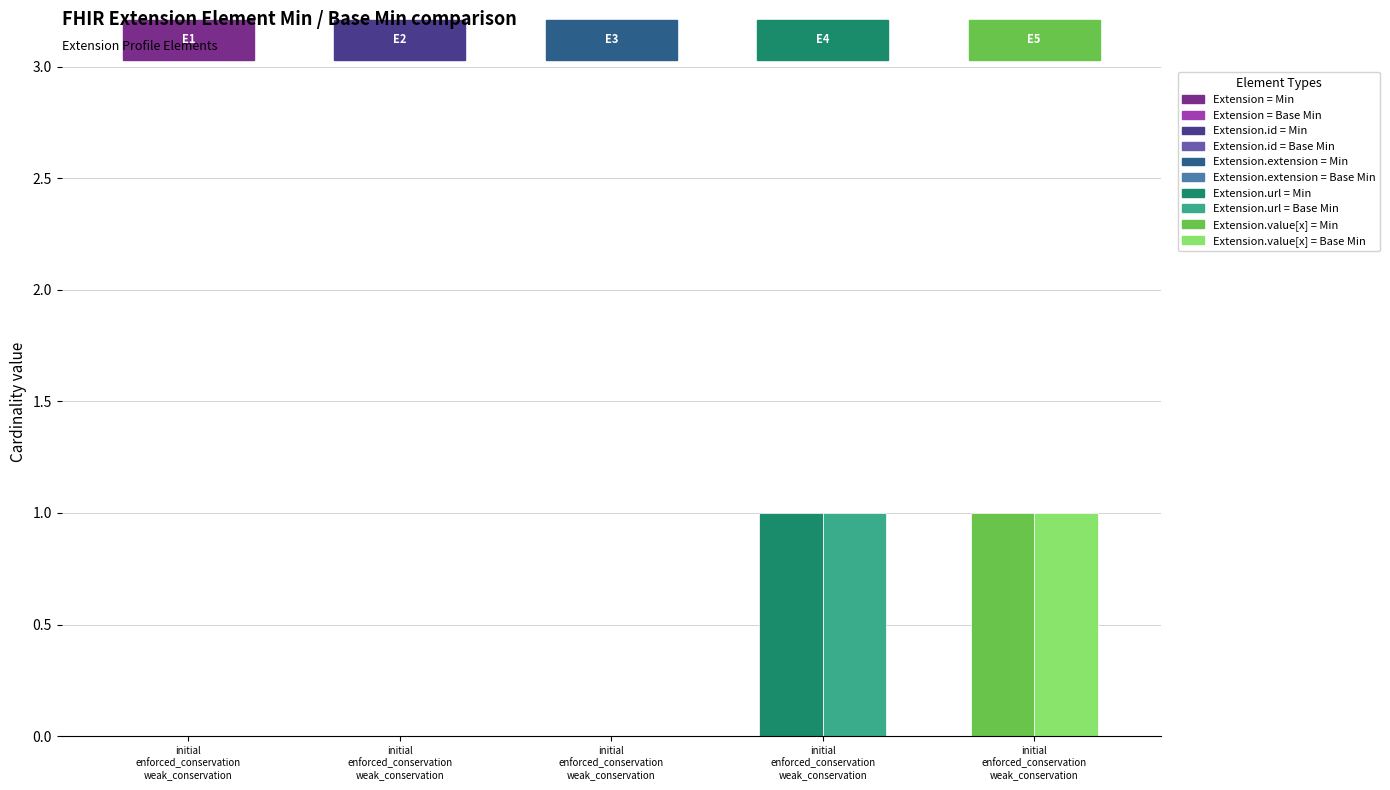

Does the chart contain stacked bars?

No